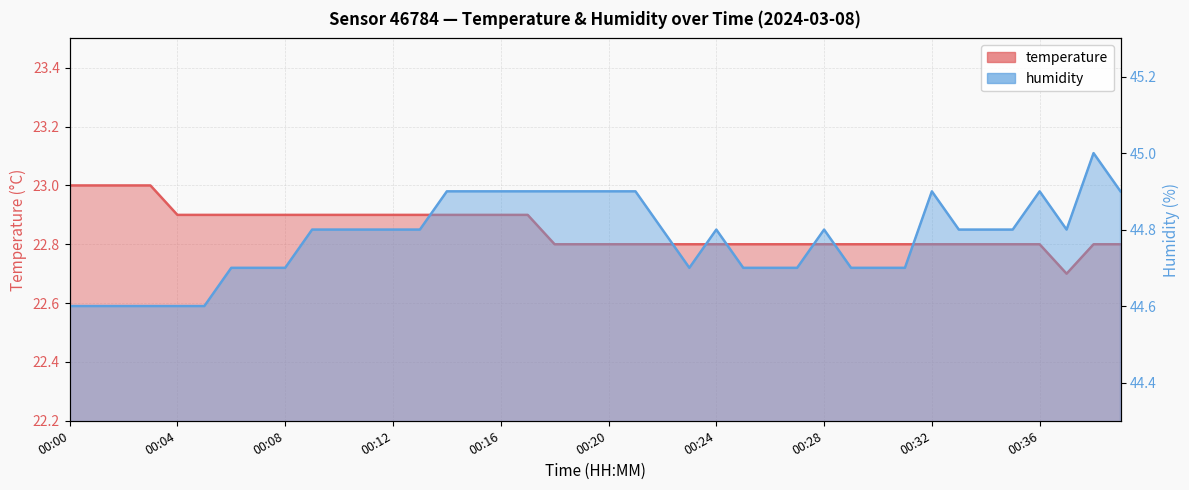

What is the total value across all series at 00:19?

67.7